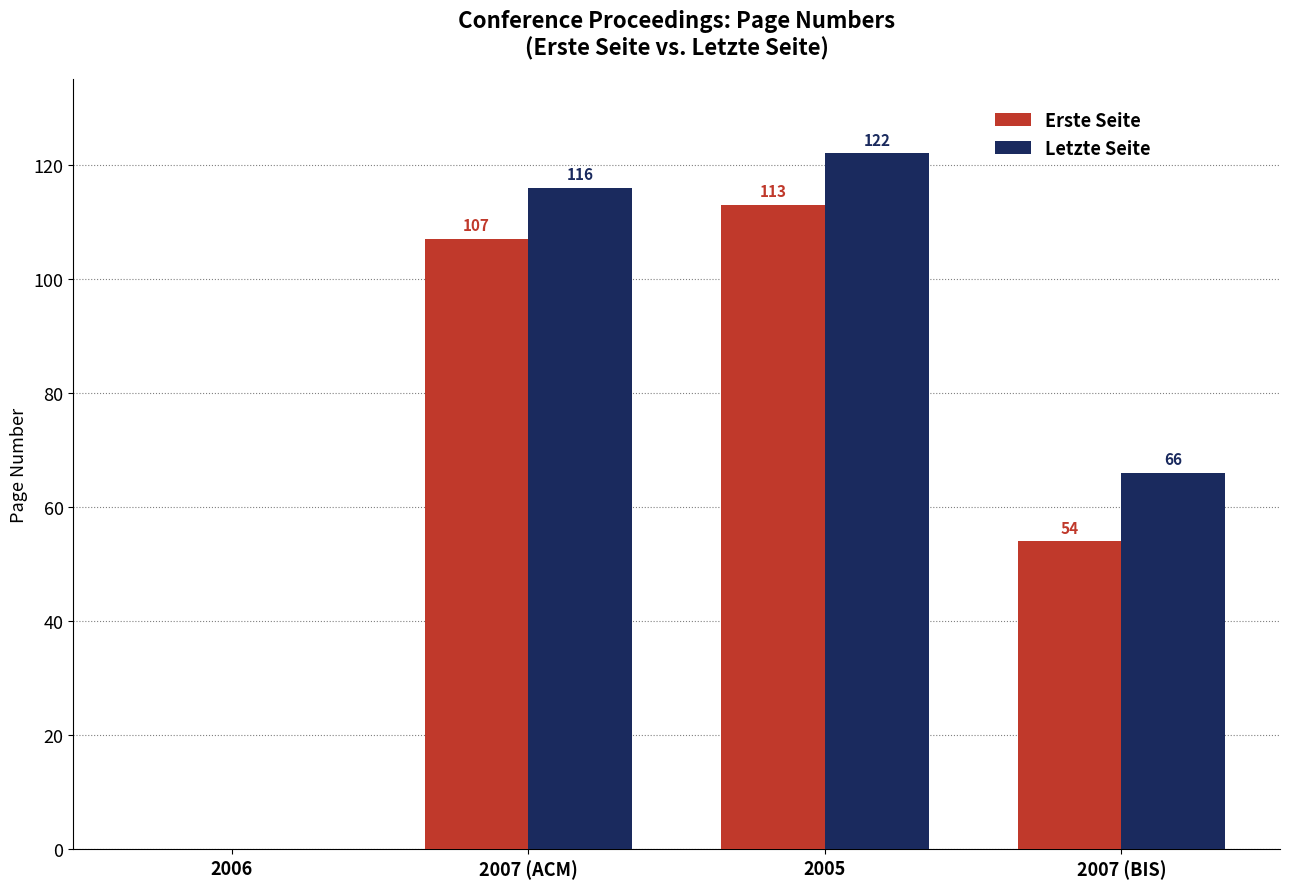

Where is Letzte Seite nearest to the value 61?

2007 (BIS)